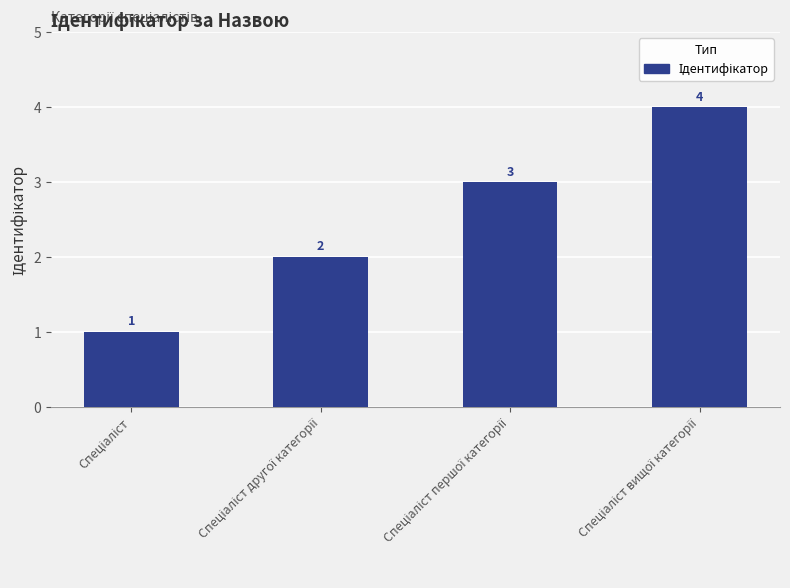

What is the maximum value shown in the chart?

4